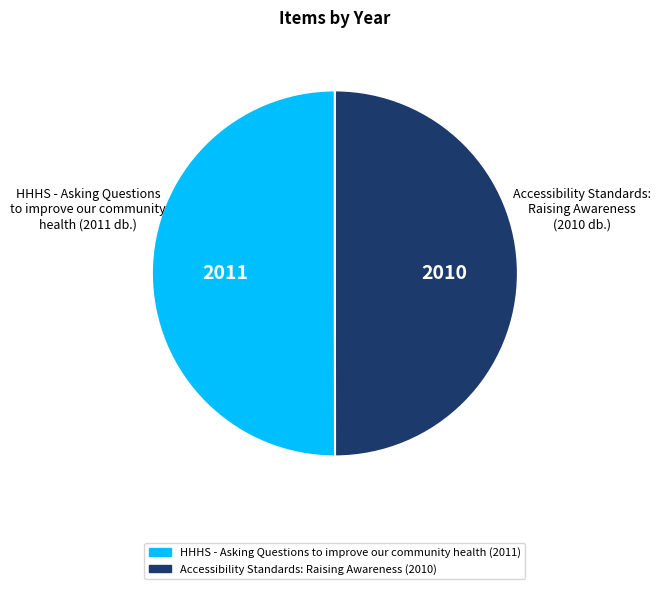

What is the ratio of the value at Accessibility Standards: Raising Awareness (2010) to the value at HHHS - Asking Questions to improve our community health (2011)?

1.0